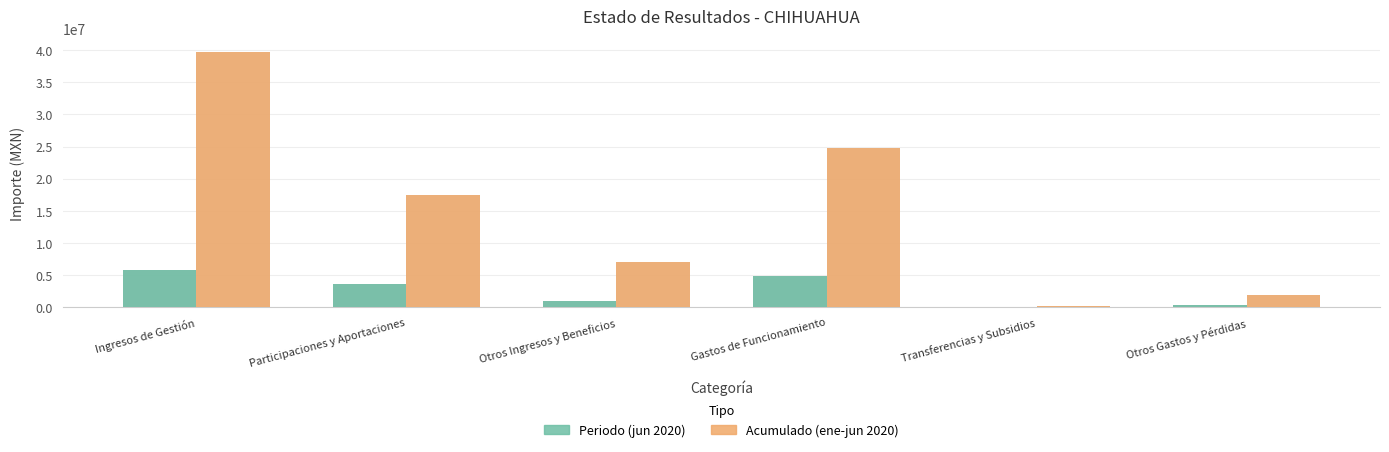

What is the value of the Periodo (jun 2020) bar at the 5th from the left?

63002.2